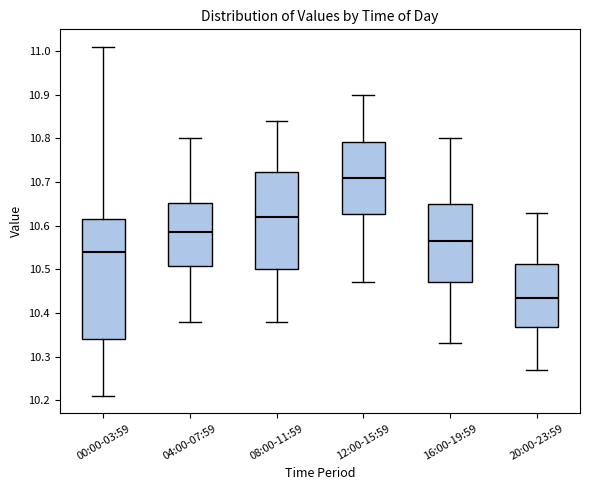

Comparing the boxes themselves (not the whiskers), which one is the tallest?

00:00-03:59